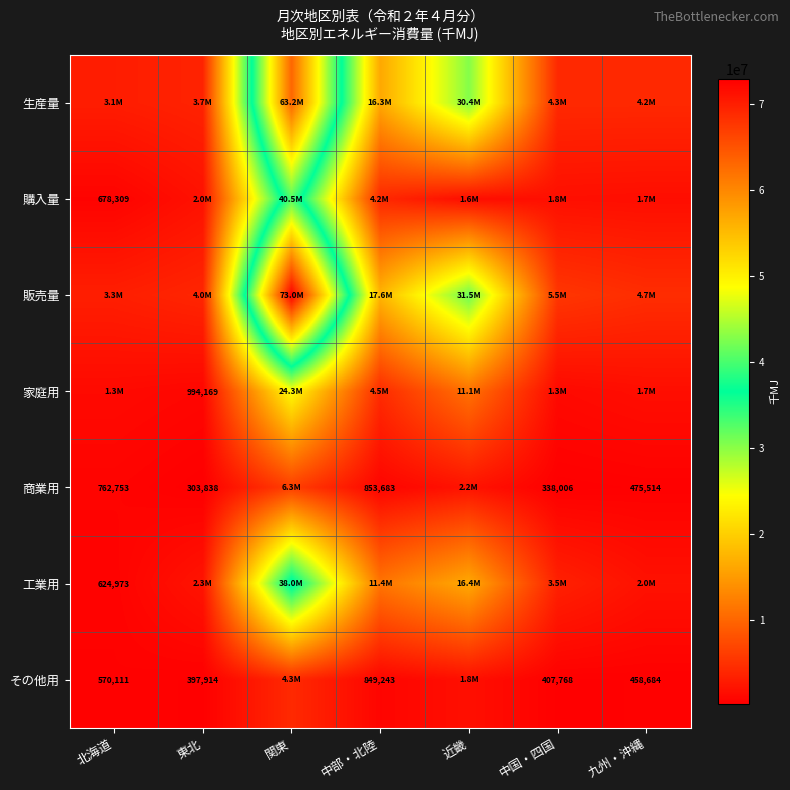

The value of 工業用 at 北海道 is 624973. True or false?

True